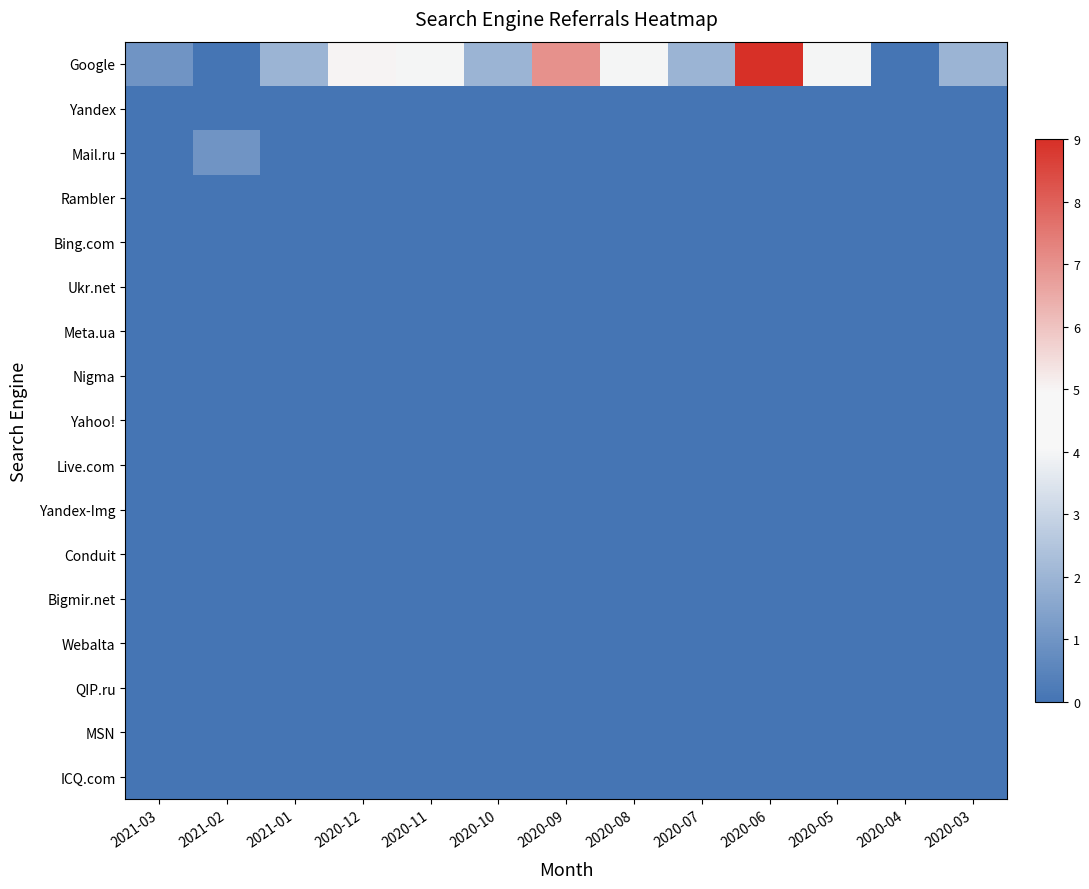

List the series in order of their peak value, lowest first.

Yandex, Rambler, Bing.com, Ukr.net, Meta.ua, Nigma, Yahoo!, Live.com, Yandex-Img, Conduit, Bigmir.net, Webalta, QIP.ru, MSN, ICQ.com, Mail.ru, Google